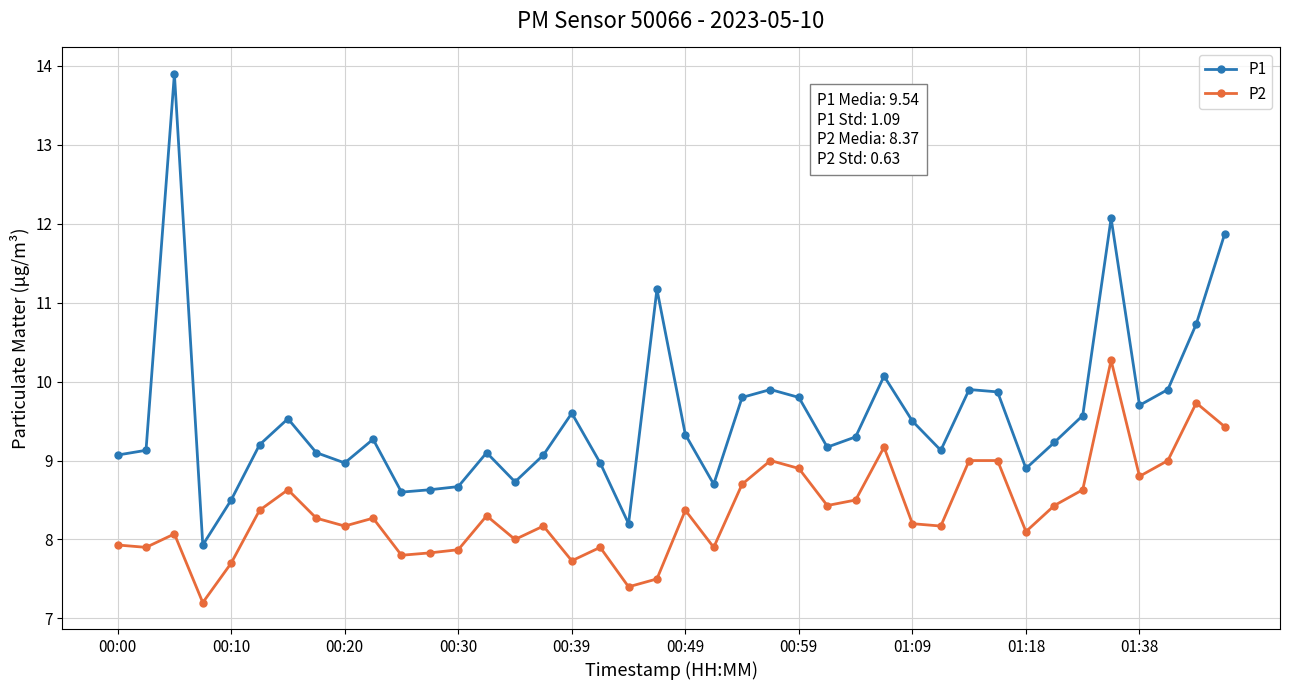

Reading right to left, extract all data points from this chart.

P1: 11.9	10.7	9.9	9.7	12.1	9.6	9.2	8.9	9.9	9.9	9.1	9.5	10.1	9.3	9.2	9.8	9.9	9.8	8.7	9.3	11.2	8.2	9.0	9.6	9.1	8.7	9.1	8.7	8.6	8.6	9.3	9.0	9.1	9.5	9.2	8.5	7.9	13.9	9.1	9.1
P2: 9.4	9.7	9.0	8.8	10.3	8.6	8.4	8.1	9.0	9.0	8.2	8.2	9.2	8.5	8.4	8.9	9.0	8.7	7.9	8.4	7.5	7.4	7.9	7.7	8.2	8.0	8.3	7.9	7.8	7.8	8.3	8.2	8.3	8.6	8.4	7.7	7.2	8.1	7.9	7.9